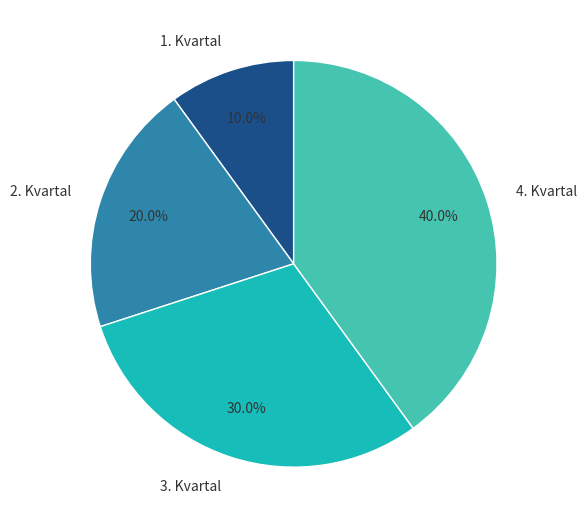

True or false: 3. Kvartal accounts for 41% of the total.

False